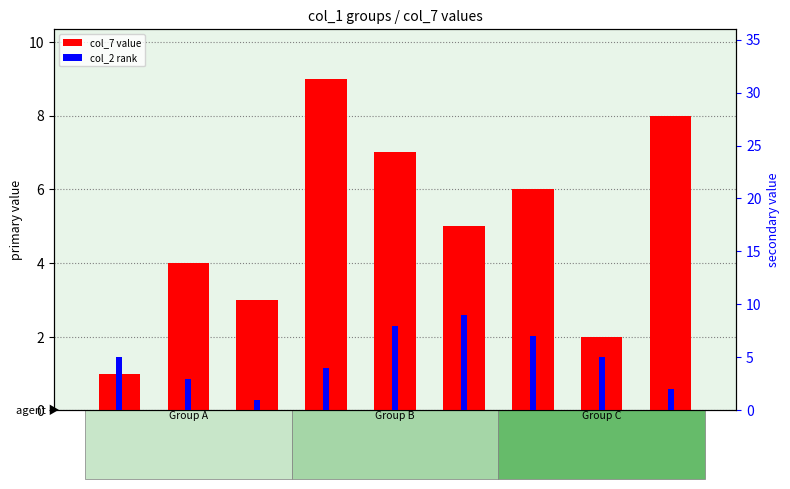

What is the value of the col_2 rank bar at the 2nd from the left?

3